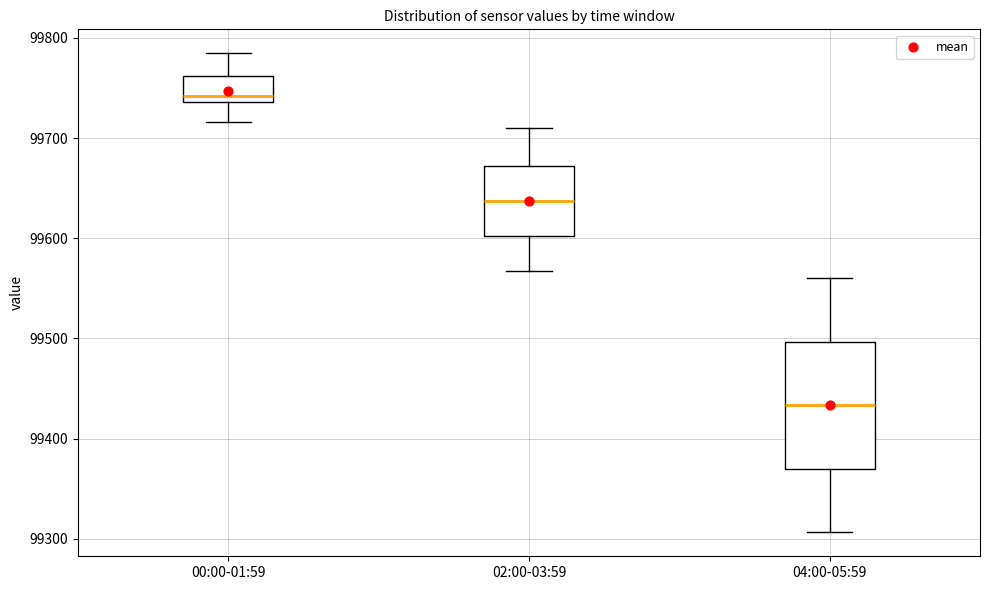

Reading left to right, transcribe this box plot: for each box, give where its median line is, the range the box spans, and where its two whiskers end, as read against the y-axis. The values are not printed on the chart, so give them approximately, as read against the axis.

00:00-01:59: median 99740 (just above the box's lower edge), box 99740 to 99760, whiskers 99720 to 99780
02:00-03:59: median 99640, box 99600 to 99670, whiskers 99570 to 99710
04:00-05:59: median 99430, box 99370 to 99500, whiskers 99310 to 99560